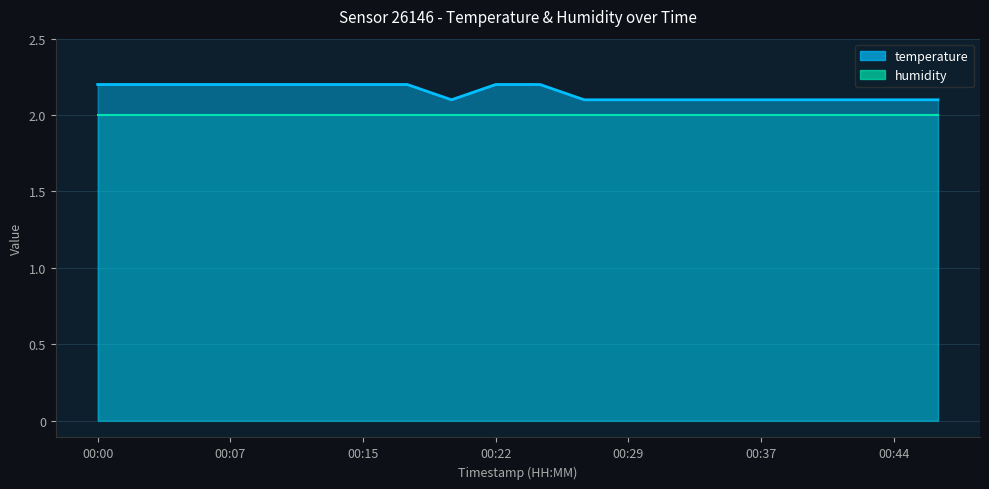

List the labels in order of value, smallest first.

00:20, 00:27, 00:29, 00:32, 00:34, 00:37, 00:39, 00:41, 00:44, 00:46, 00:00, 00:03, 00:05, 00:07, 00:10, 00:12, 00:15, 00:17, 00:22, 00:24